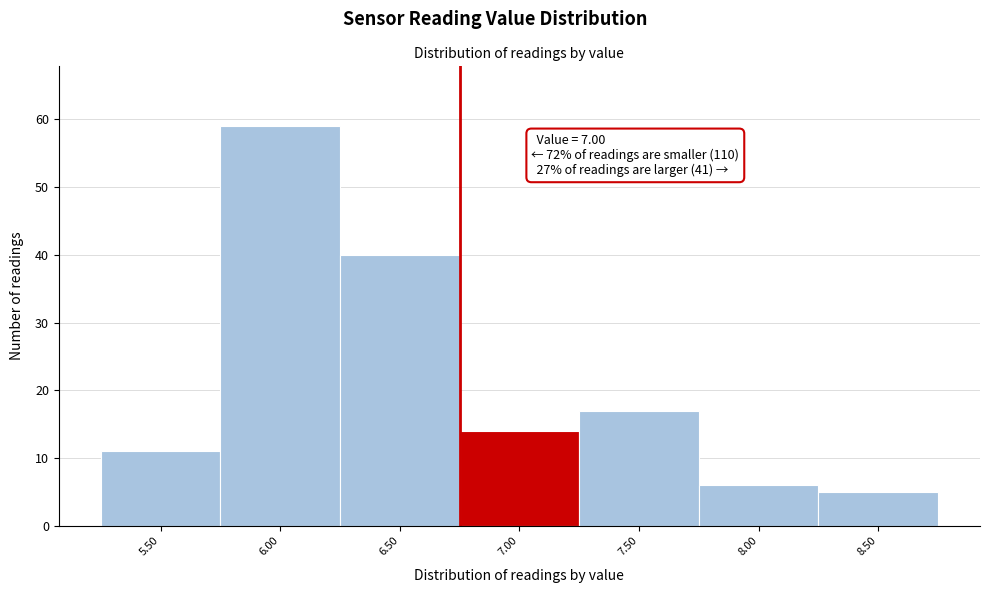

Reading left to right, list all the values displayed in this chart.

11	59	40	14	17	6	5